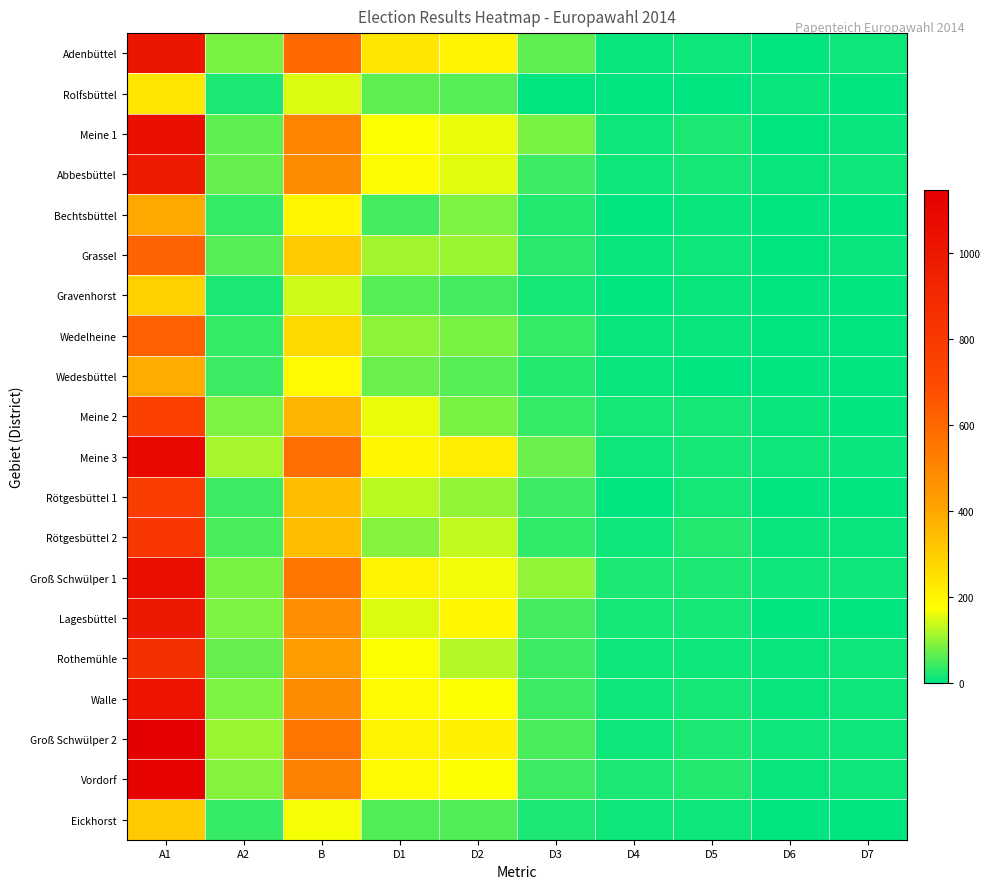

Reading right to left, transcribe all the data shown in this chart.

Adenbüttel: D7=10	D6=1	D5=13	D4=5	D3=64	D2=202	D1=236	B=593	A2=82	A1=1017
Rolfsbüttel: D7=2	D6=5	D5=2	D4=4	D3=4	D2=59	D1=64	B=151	A2=21	A1=234
Meine 1: D7=8	D6=4	D5=20	D4=11	D3=83	D2=161	D1=172	B=506	A2=66	A1=1059
Abbesbüttel: D7=9	D6=7	D5=15	D4=12	D3=42	D2=156	D1=180	B=483	A2=71	A1=980
Bechtsbüttel: D7=2	D6=4	D5=8	D4=1	D3=26	D2=86	D1=45	B=194	A2=37	A1=391
Grassel: D7=5	D6=4	D5=9	D4=6	D3=31	D2=106	D1=109	B=305	A2=62	A1=615
Gravenhorst: D7=0	D6=1	D5=6	D4=3	D3=14	D2=48	D1=59	B=140	A2=21	A1=288
Wedelheine: D7=4	D6=4	D5=8	D4=6	D3=37	D2=83	D1=96	B=270	A2=37	A1=622
Wedesbüttel: D7=2	D6=1	D5=4	D4=7	D3=23	D2=62	D1=75	B=184	A2=42	A1=386
Meine 2: D7=3	D6=7	D5=16	D4=14	D3=38	D2=81	D1=158	B=362	A2=87	A1=763
Meine 3: D7=5	D6=10	D5=15	D4=13	D3=75	D2=217	D1=196	B=578	A2=116	A1=1092
Rötgesbüttel 1: D7=1	D6=1	D5=15	D4=0	D3=43	D2=102	D1=129	B=337	A2=43	A1=785
Rötgesbüttel 2: D7=8	D6=5	D5=24	D4=11	D3=32	D2=132	D1=91	B=339	A2=50	A1=812
Groß Schwülper 1: D7=12	D6=9	D5=18	D4=18	D3=100	D2=162	D1=201	B=559	A2=85	A1=1058
Lagesbüttel: D7=4	D6=4	D5=16	D4=17	D3=47	D2=193	D1=152	B=478	A2=86	A1=997
Rothemühle: D7=9	D6=5	D5=12	D4=9	D3=43	D2=125	D1=174	B=429	A2=68	A1=855
Walle: D7=11	D6=6	D5=14	D4=11	D3=44	D2=172	D1=186	B=486	A2=87	A1=1029
Groß Schwülper 2: D7=11	D6=9	D5=22	D4=11	D3=51	D2=209	D1=198	B=559	A2=103	A1=1146
Vordorf: D7=11	D6=8	D5=23	D4=22	D3=44	D2=171	D1=186	B=518	A2=94	A1=1115
Eickhorst: D7=3	D6=2	D5=13	D4=9	D3=22	D2=57	D1=56	B=169	A2=40	A1=306